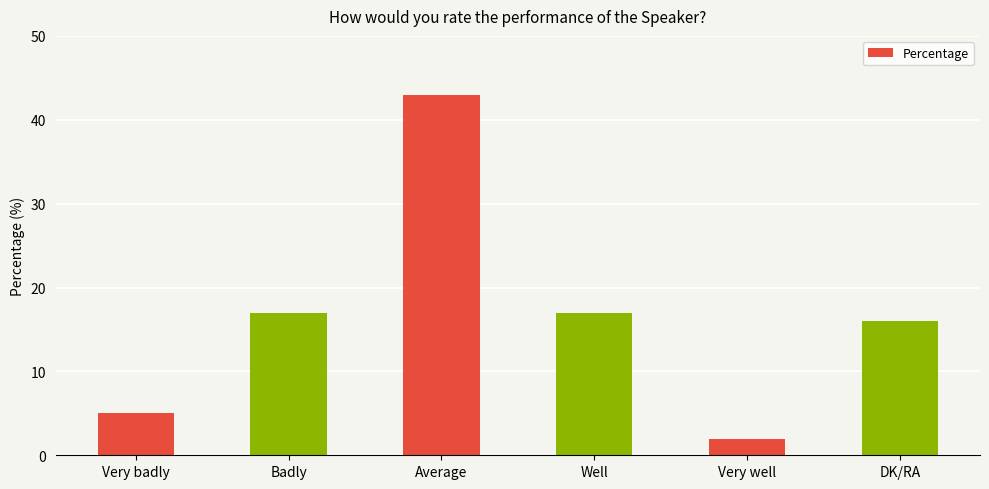

What is the approximate value at Average, to the nearest 10?

40